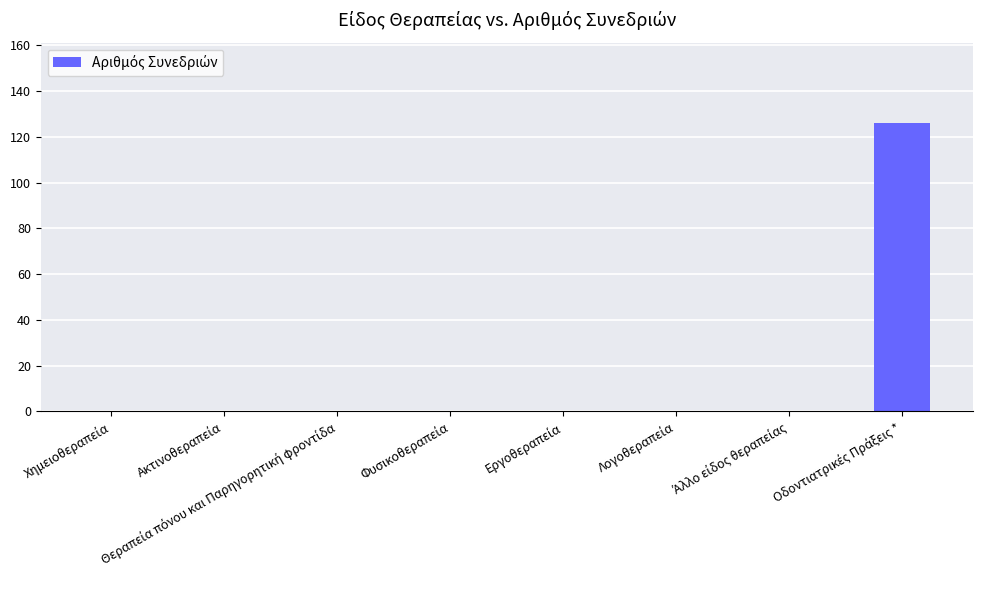

What is the greatest value displayed?

126